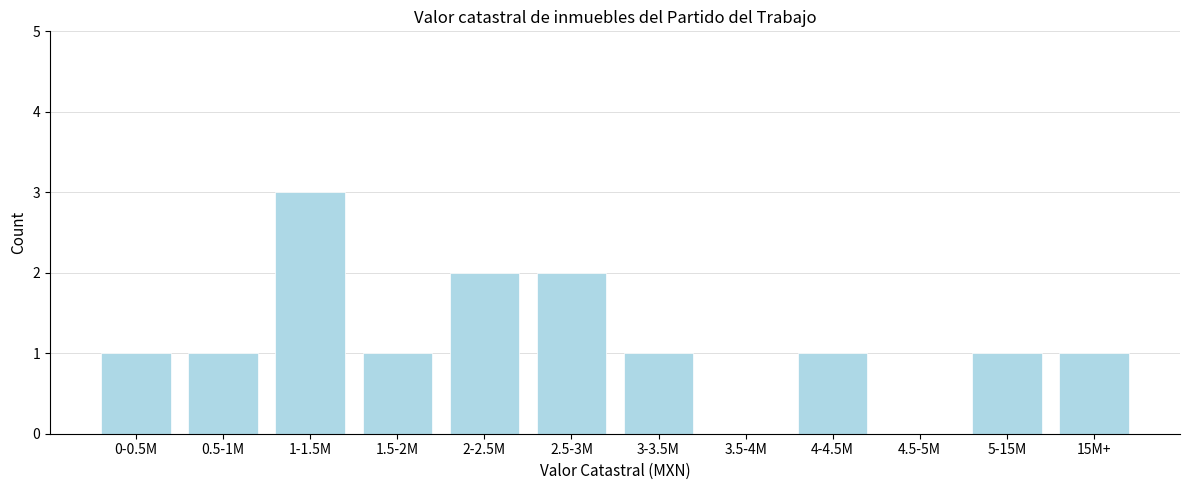

Reading left to right, transcribe all the data shown in this chart.

0-0.5M=1	0.5-1M=1	1-1.5M=3	1.5-2M=1	2-2.5M=2	2.5-3M=2	3-3.5M=1	3.5-4M=0	4-4.5M=1	4.5-5M=0	5-15M=1	15M+=1